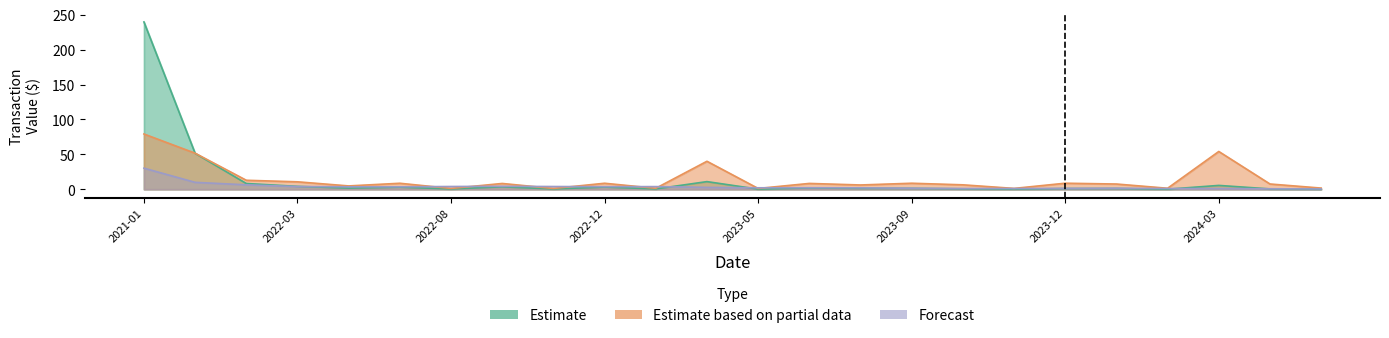

What are all the series names shown in the legend?

Estimate, Estimate based on partial data, Forecast